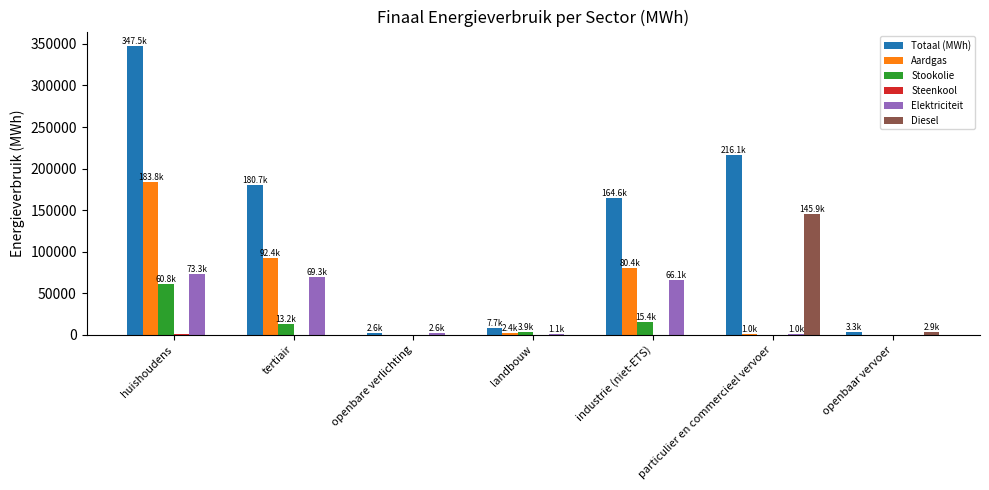

Where is Diesel nearest to the value 72955?

openbaar vervoer